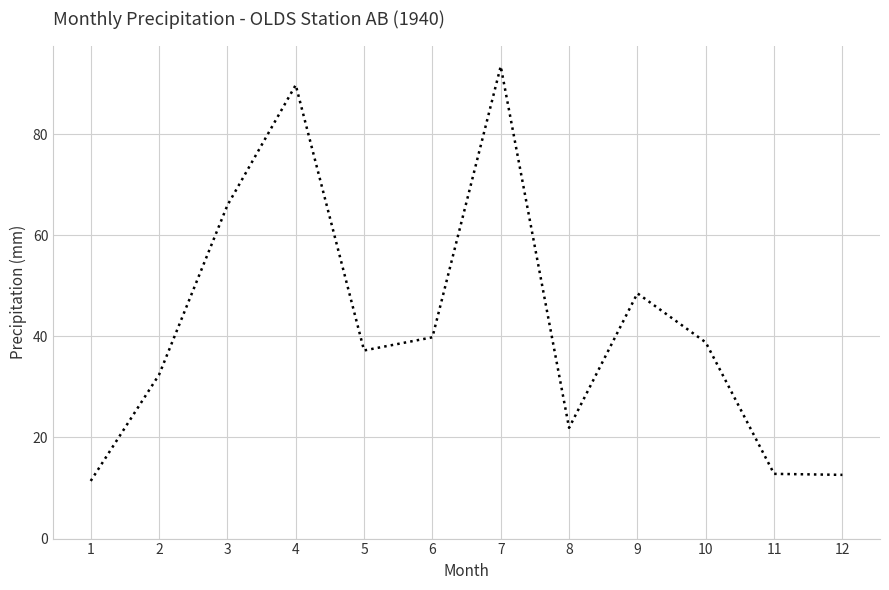

What is the difference between the values at 8 and 3?

44.0